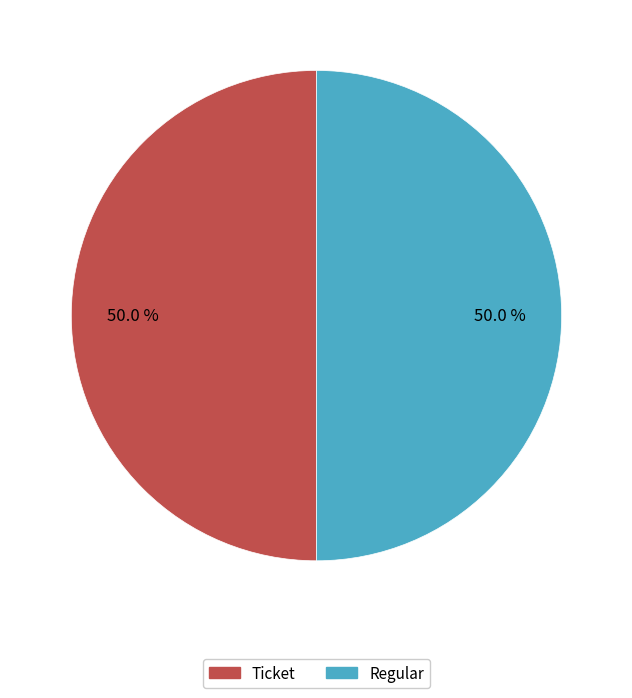

To the nearest percent, what is the difference between the Regular and Ticket slice percentages?

0%